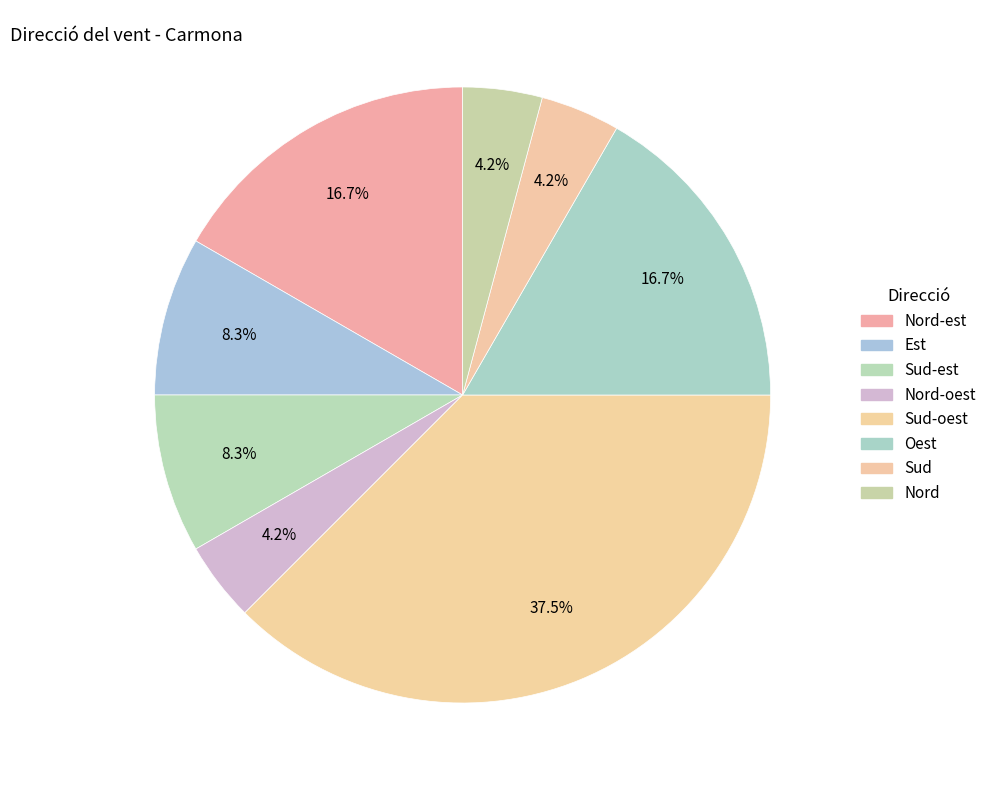

What is the change in value from Sud-oest to Oest?

-5